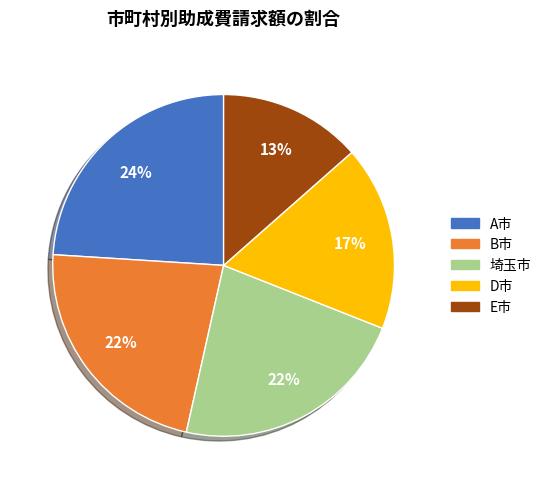

Is the sum of E市 and 埼玉市 greater than half?

No